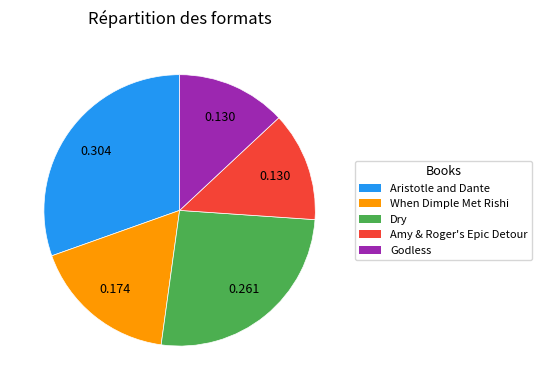

What is the ratio of the value at Dry to the value at Godless?

2.0